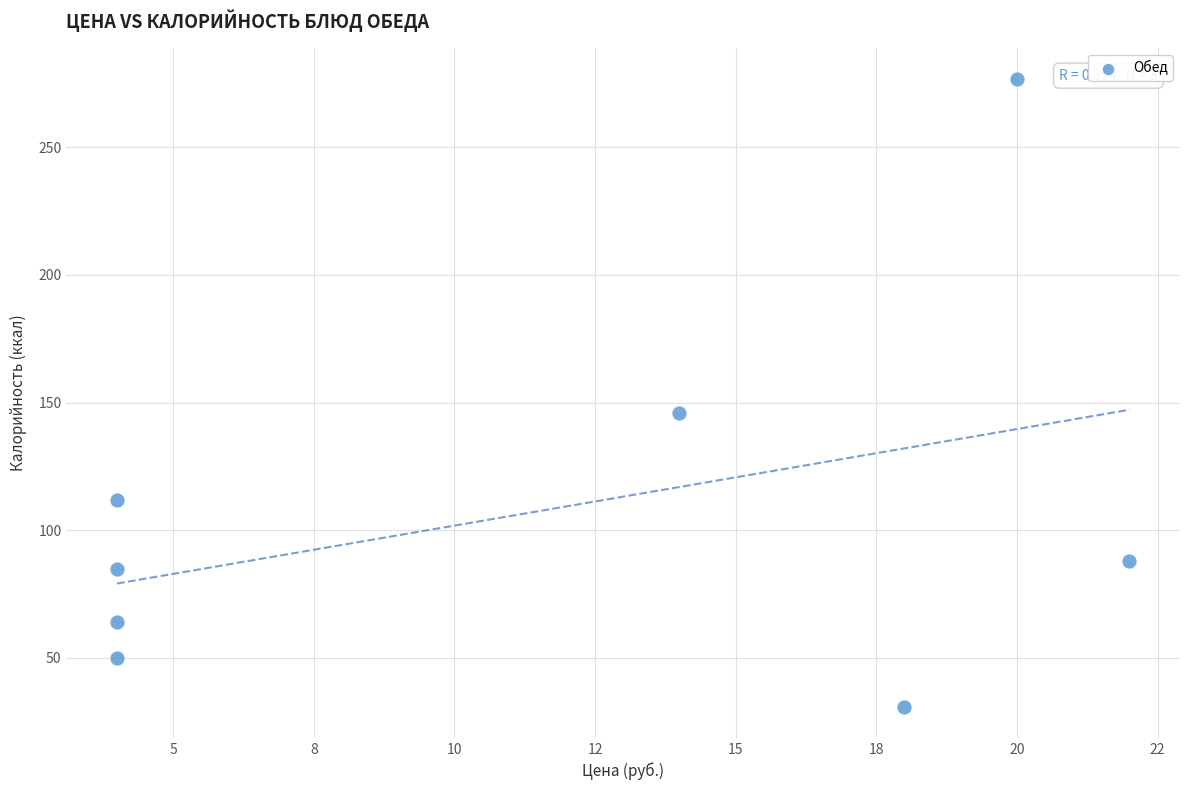

What Y value in the scatter plot is closest to 153?

145.8